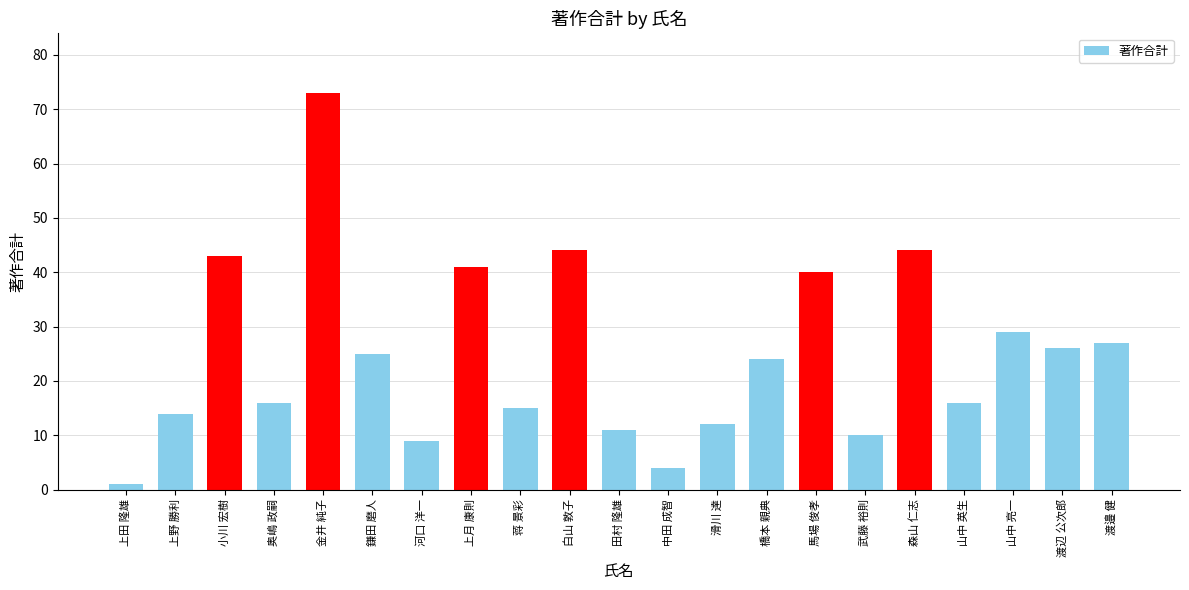

What is the value of the 20th bar from the left?

26